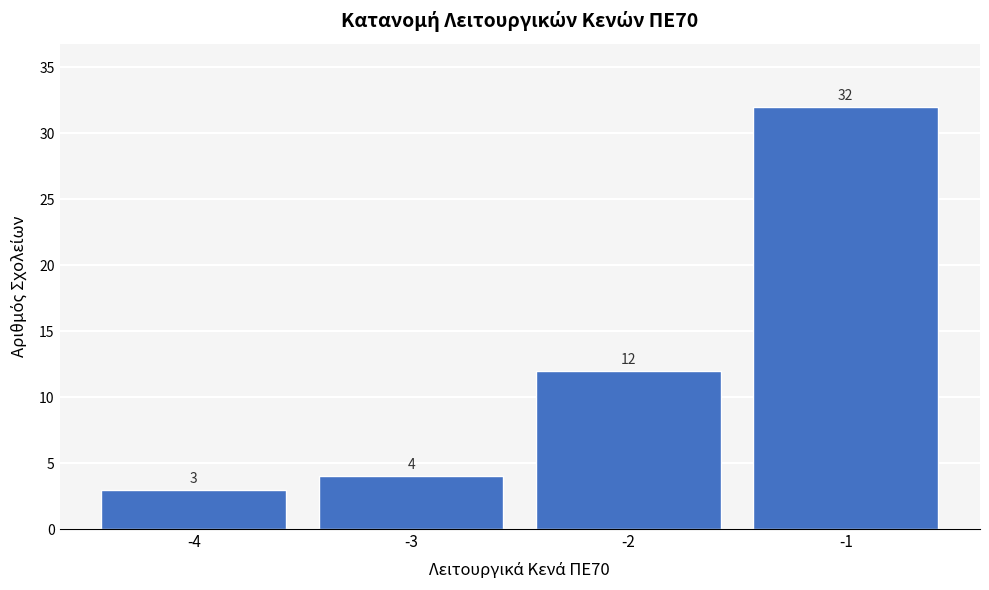

Reading right to left, transcribe all the data shown in this chart.

-1=32	-2=12	-3=4	-4=3